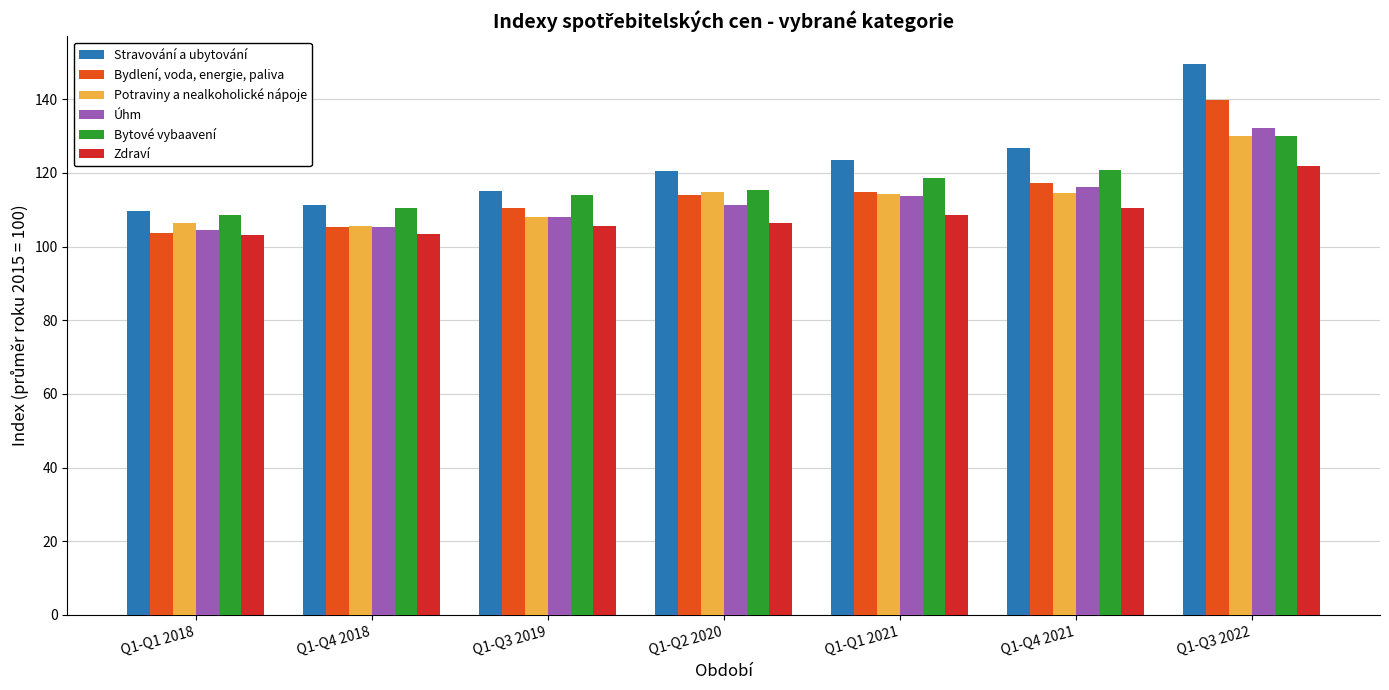

What is the average value of the Potraviny a nealkoholické nápoje series?

113.3